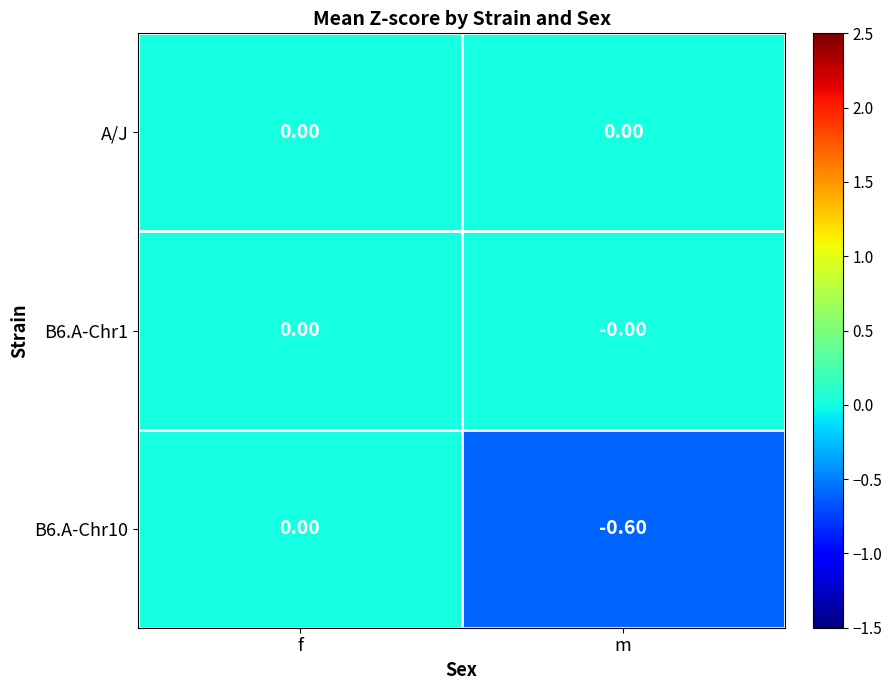

What is the smallest value displayed?

-0.6